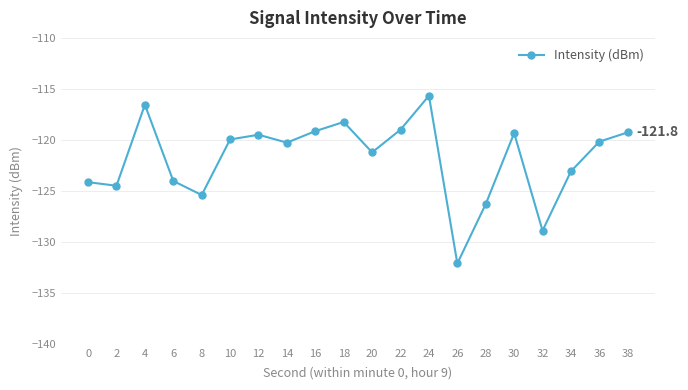

What is the value of the 9th point from the left?

-119.1